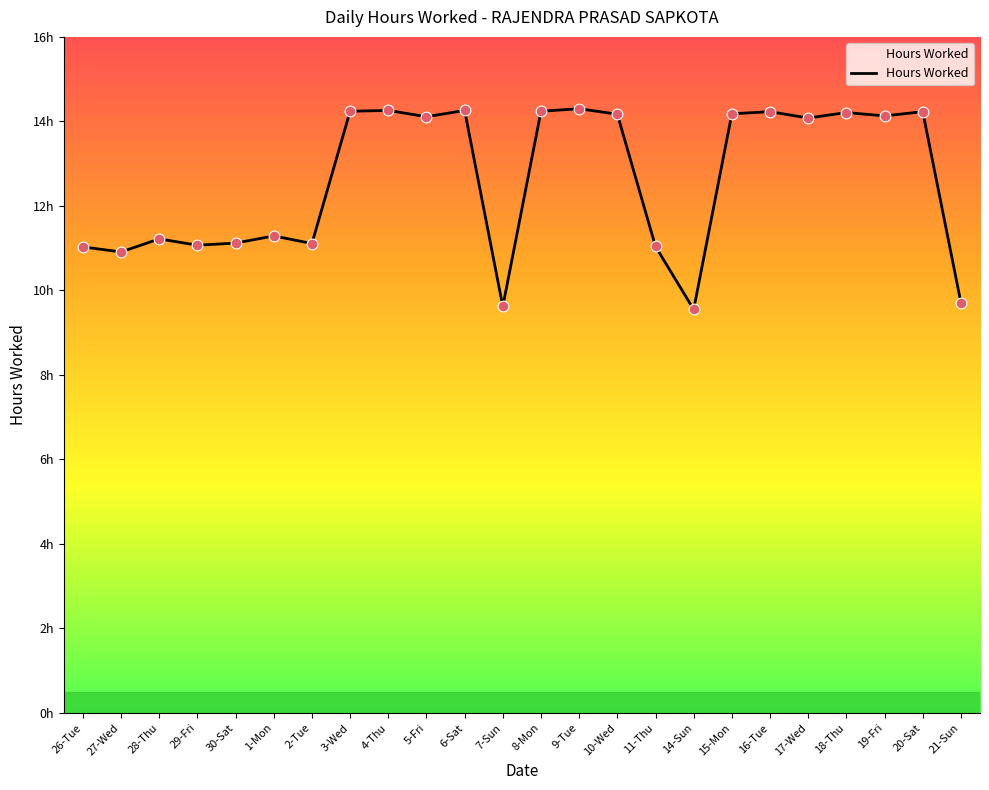

Is this an area chart (filled region under the line)?

Yes